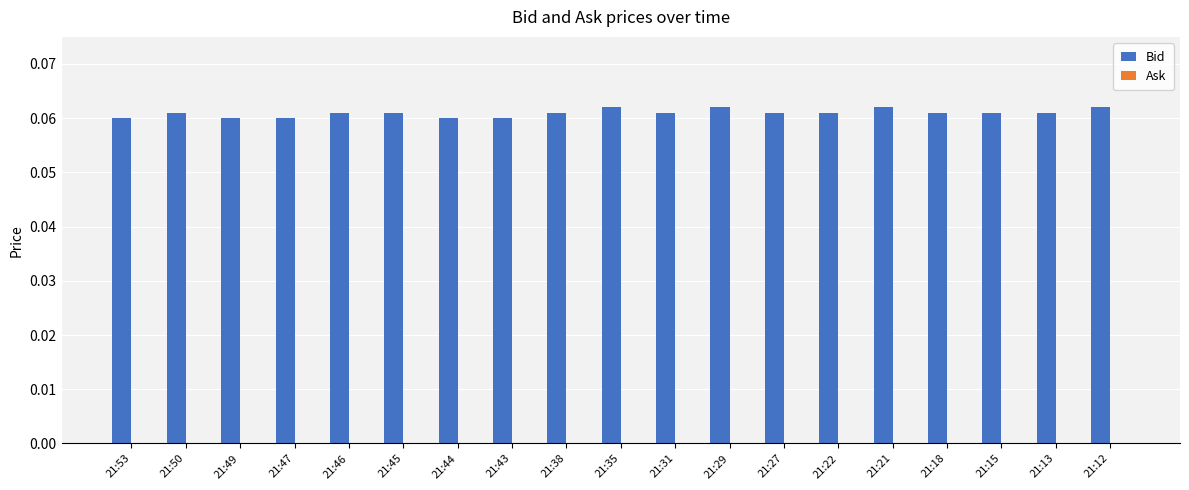

Count the values in the range 0 to 1.

19